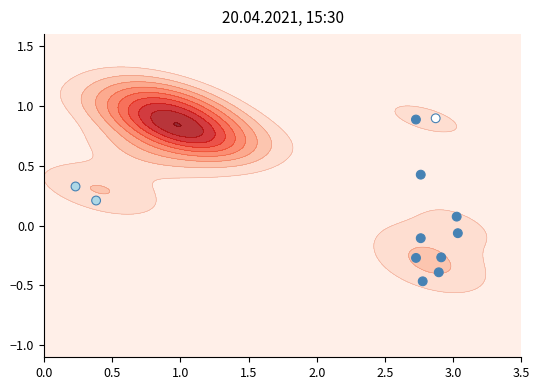

How many values are above zero?

6